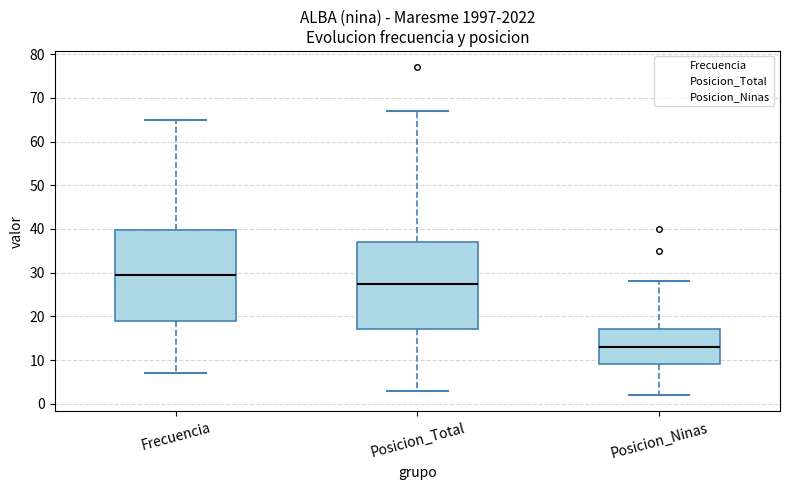

Reading left to right, read every box against the y-axis: the position of its median line, the range the box covers, and the ends of its whiskers. The values are not printed on the chart, so give them approximately, as read against the axis.

Frecuencia: median 30, box 19 to 40, whiskers 7 to 65
Posicion_Total: median 28, box 17 to 37, whiskers 3 to 67
Posicion_Ninas: median 13, box 9 to 17, whiskers 2 to 28